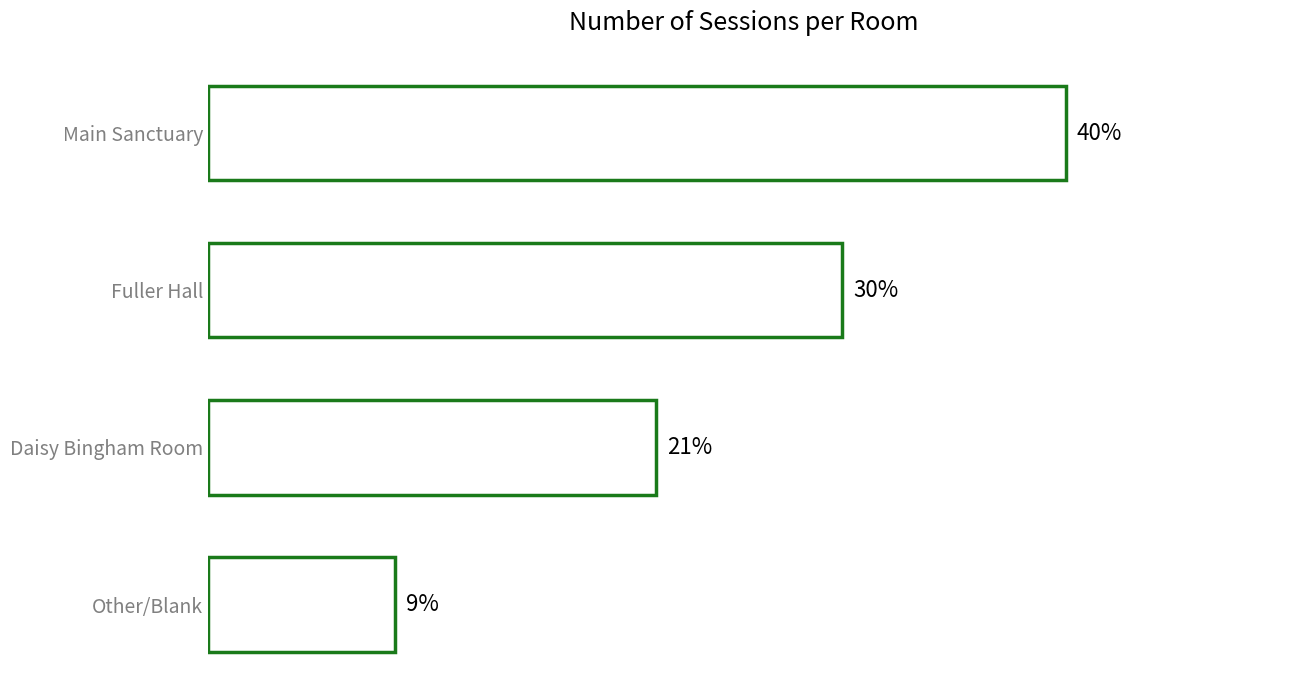

Does the chart contain any negative values?

No